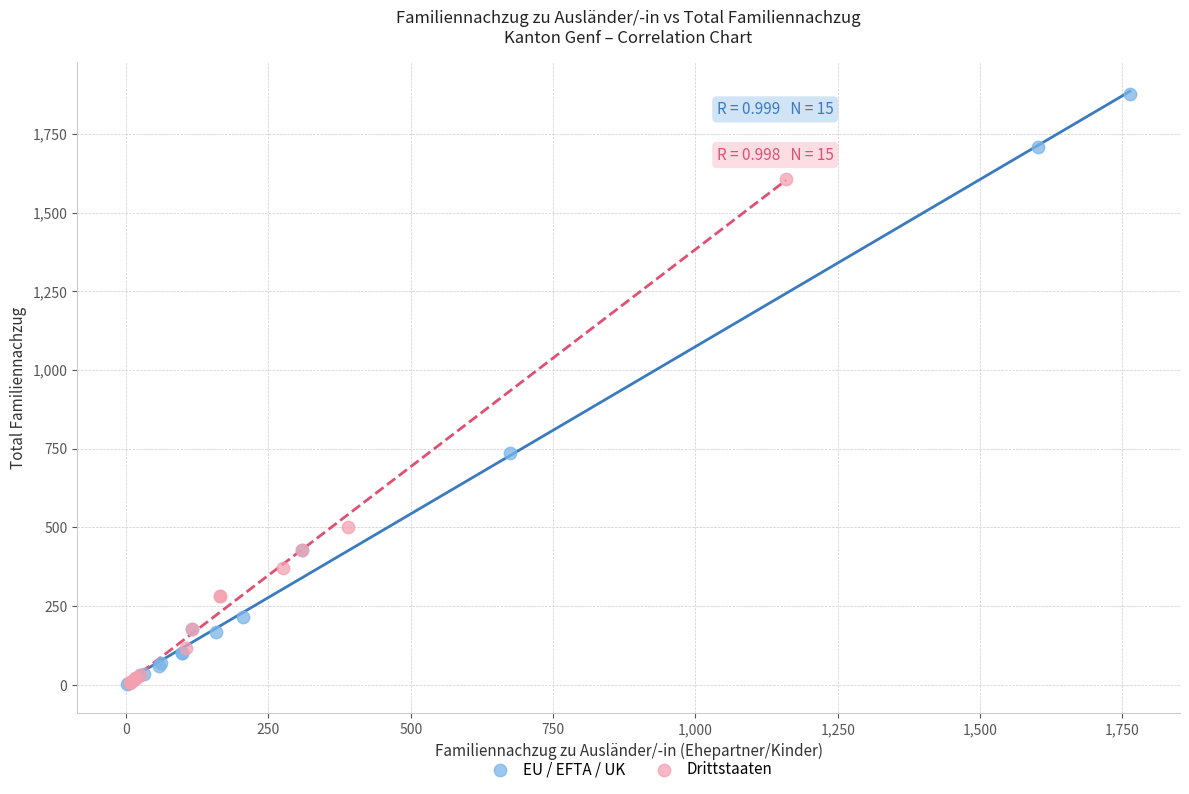

Which series reaches the maximum Y coordinate?

EU / EFTA / UK